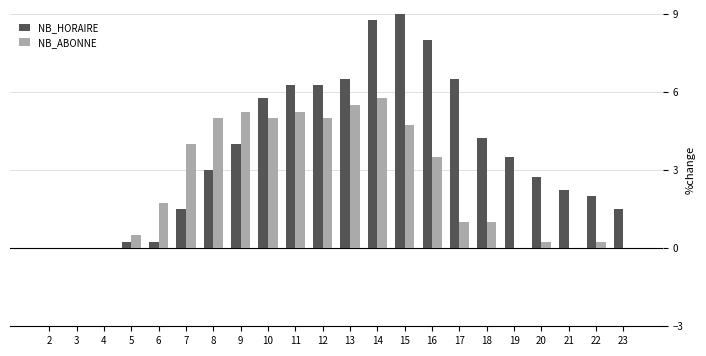

What is the sum of all NB_ABONNE values?

53.8